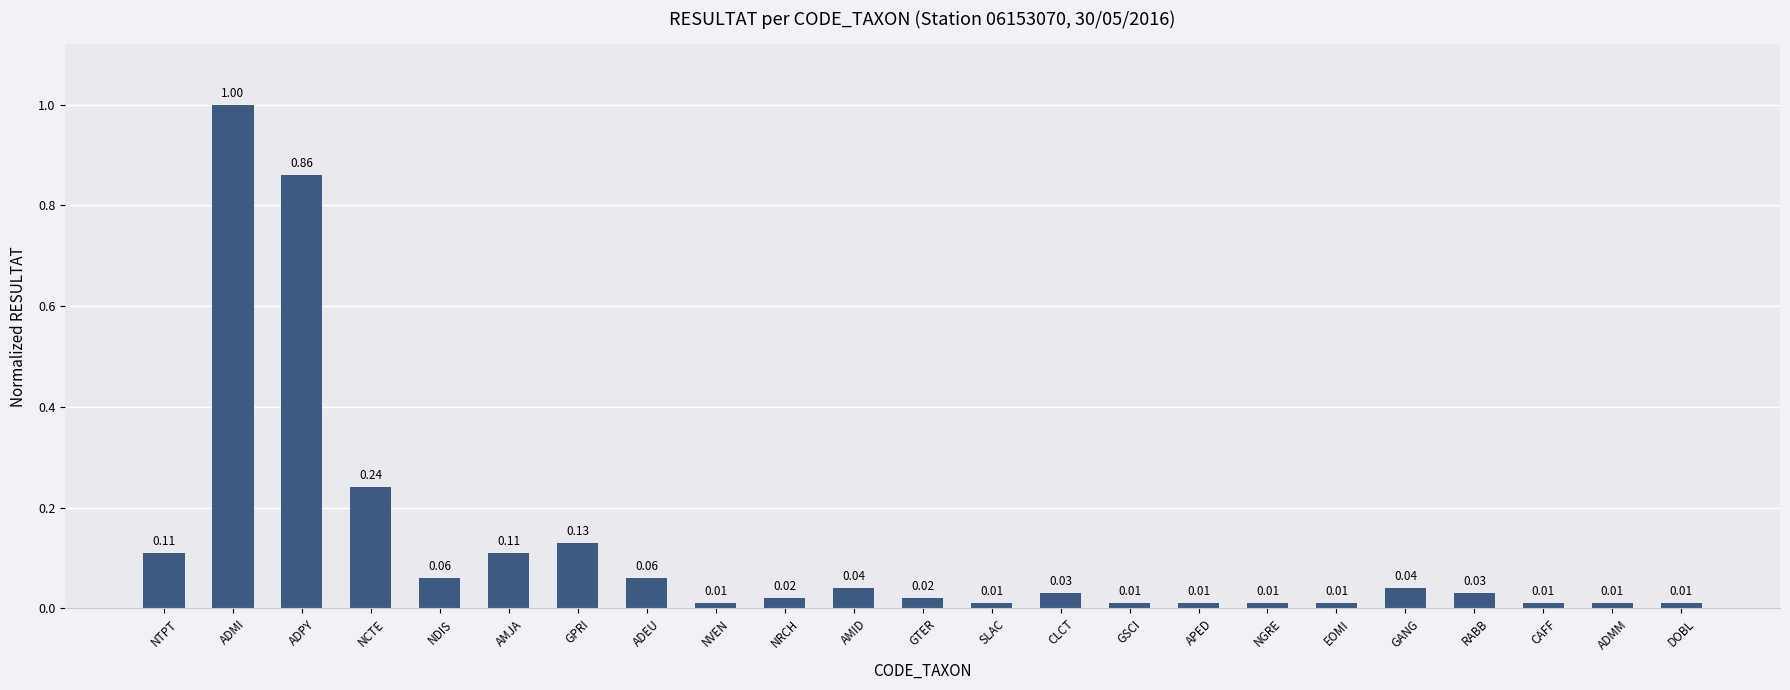

What is the difference between the maximum and minimum values?

1.0